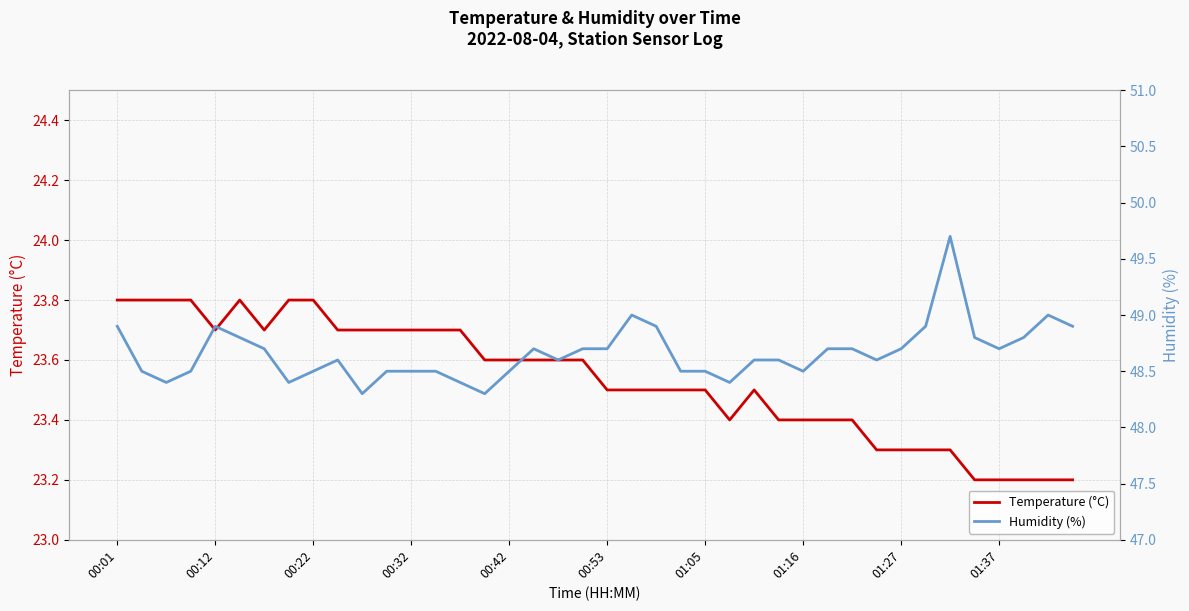

True or false: Temperature (°C) has a value of 31.8 at 00:32.

False